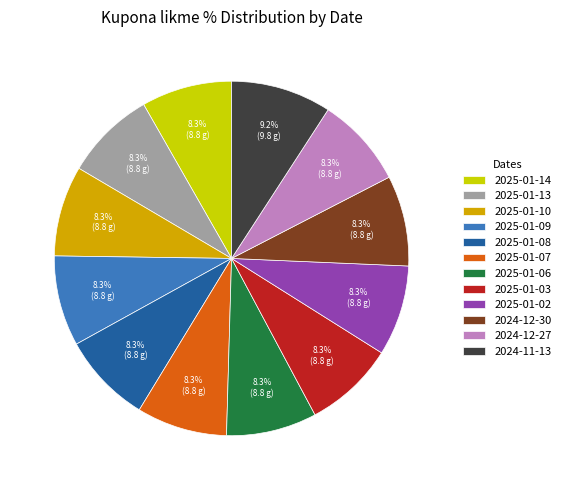

How many slices are in this pie chart?

12